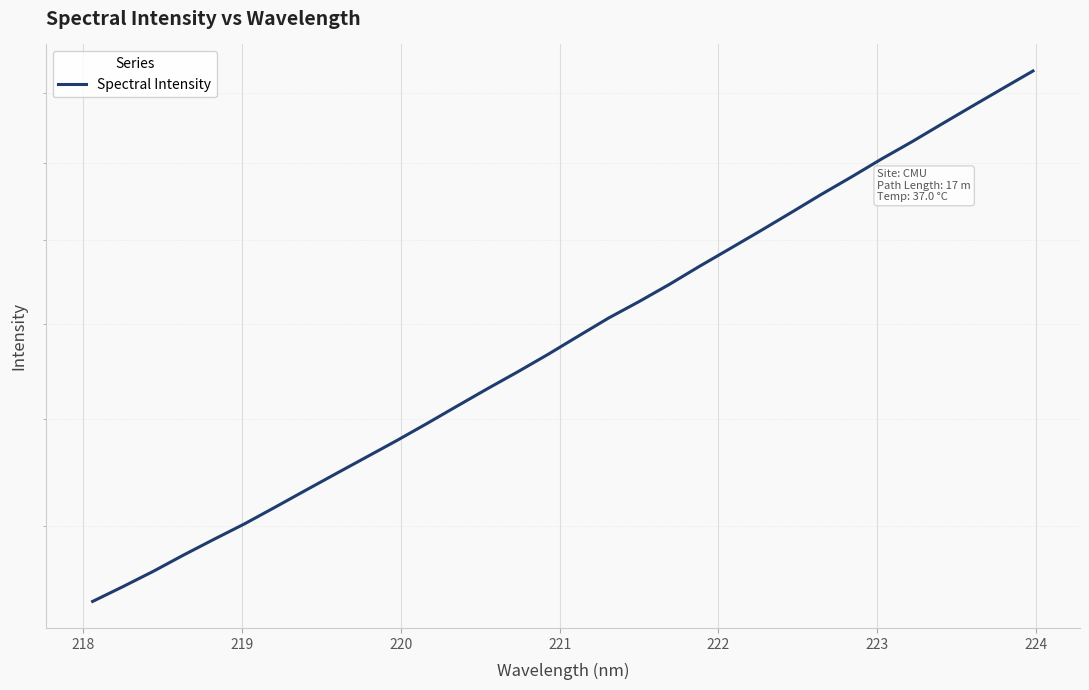

What is the value of the 28th point from the left?

2258.8